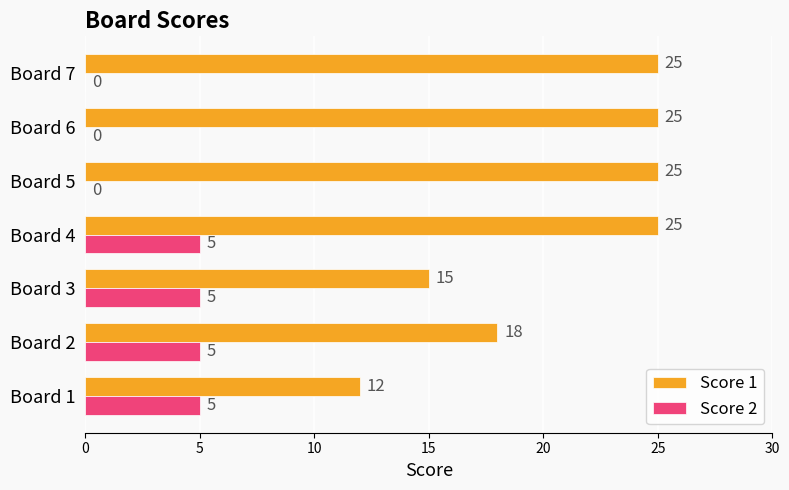

Between Board 2 and Board 7, which series saw the biggest shift?

Score 1